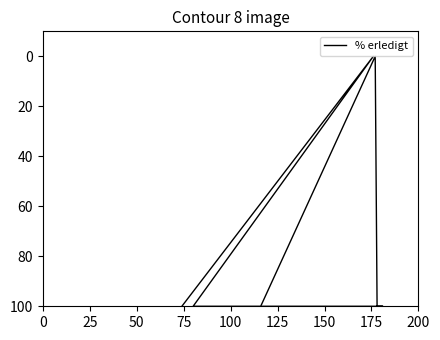

What is the difference between the maximum and minimum values?

100